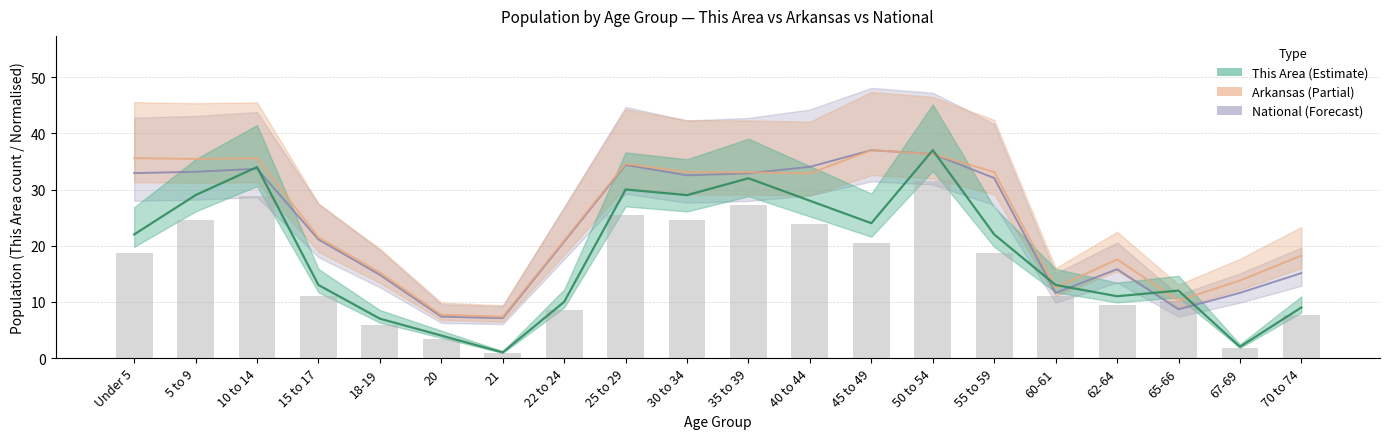

Is it true that National equals 32.9 at 35 to 39?

True